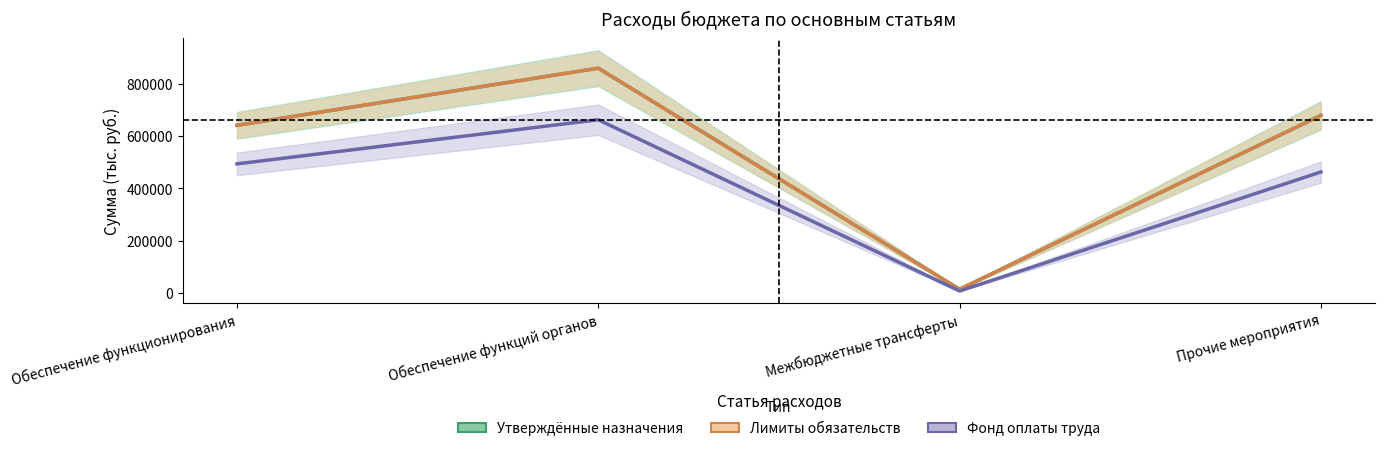

What is the difference between the highest and lowest values at Обеспечение функций органов?

197924.9